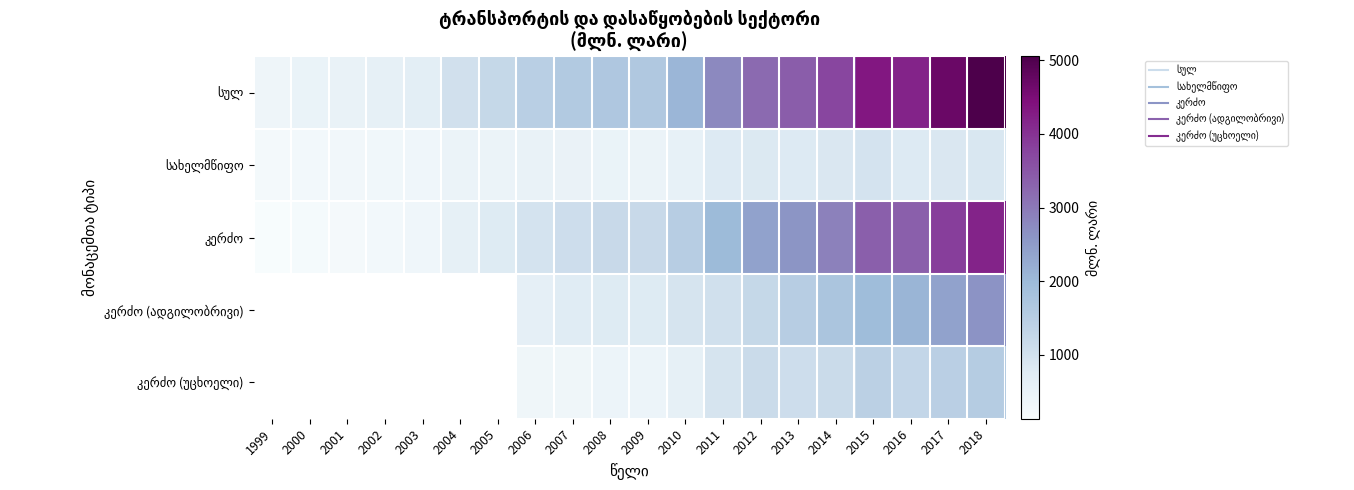

List the series in order of their peak value, highest first.

სულ, კერძო, კერძო (ადგილობრივი), კერძო (უცხოელი), სახელმწიფო